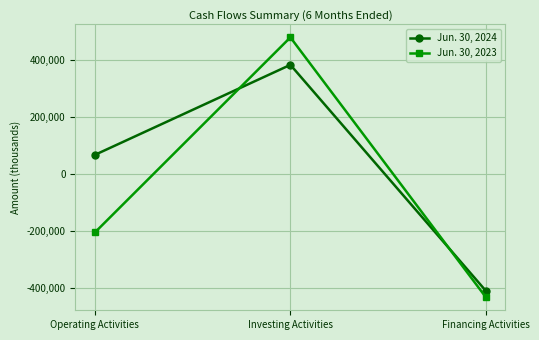

List the labels in order of Jun. 30, 2023 value, smallest first.

Financing Activities, Operating Activities, Investing Activities